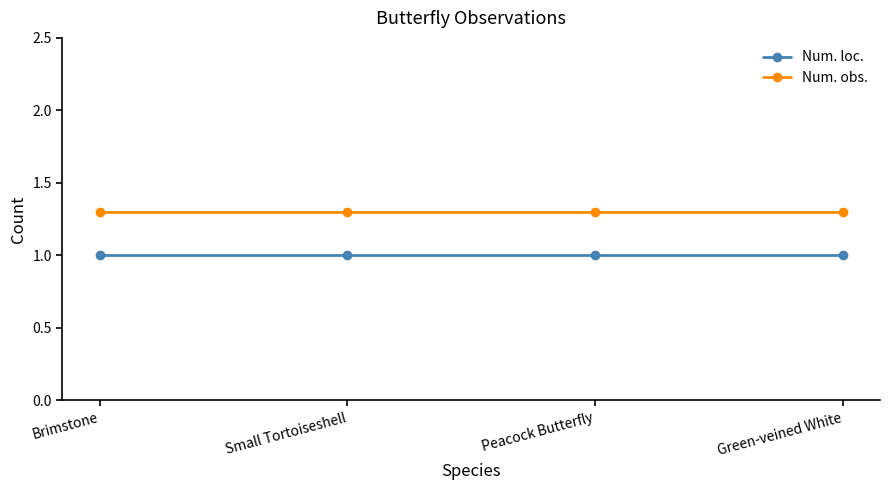

The Num. loc. series shows 1.0 at Peacock Butterfly. True or false?

True